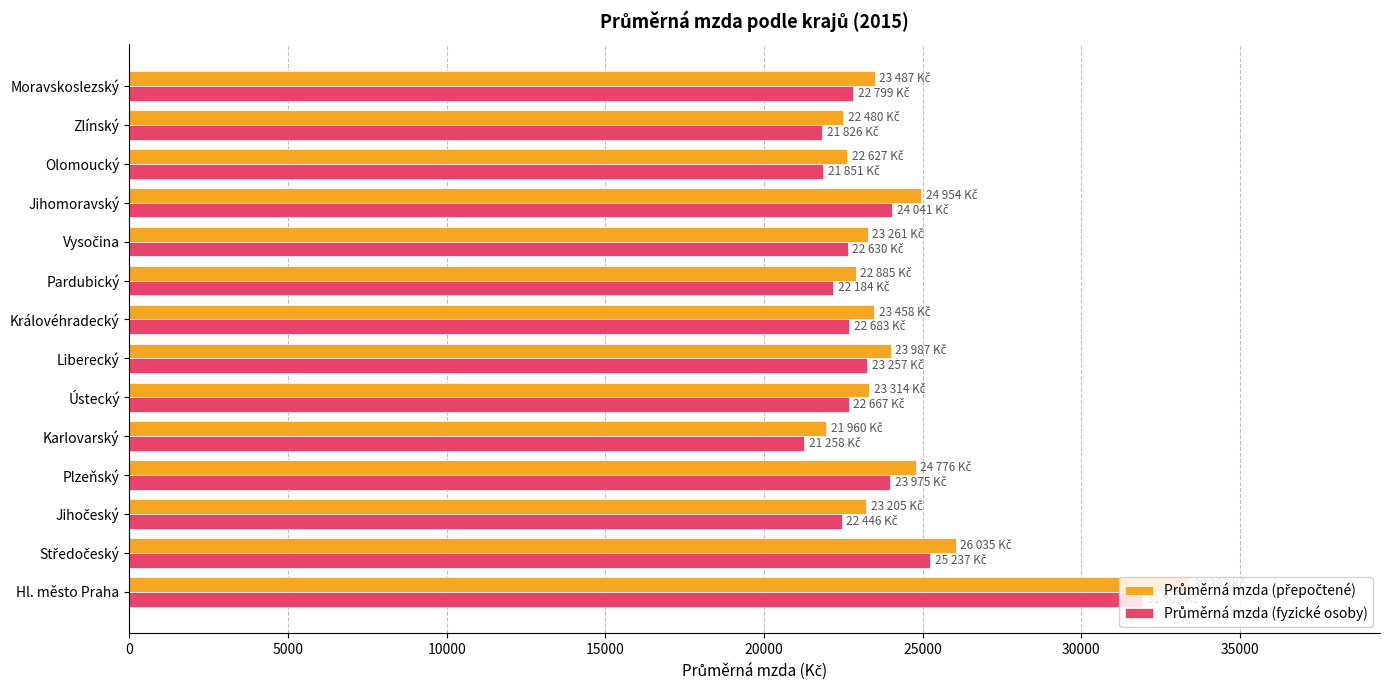

What is the spread (max minus min) of values at Hl. město Praha?

1495